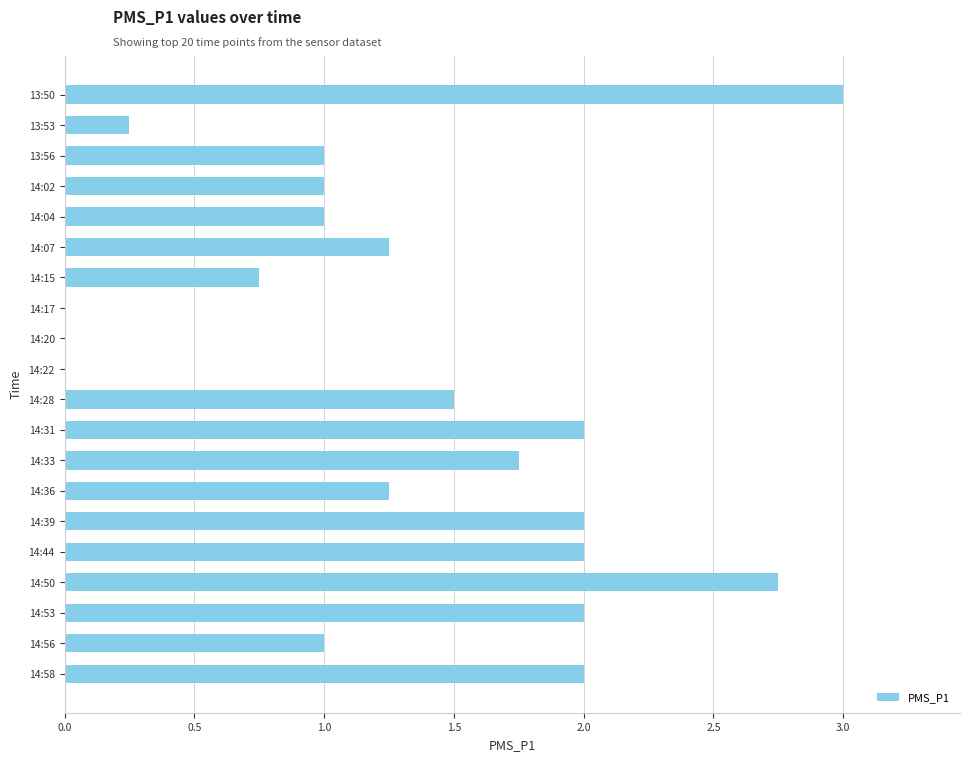

Read the value at 14:31.

2.0